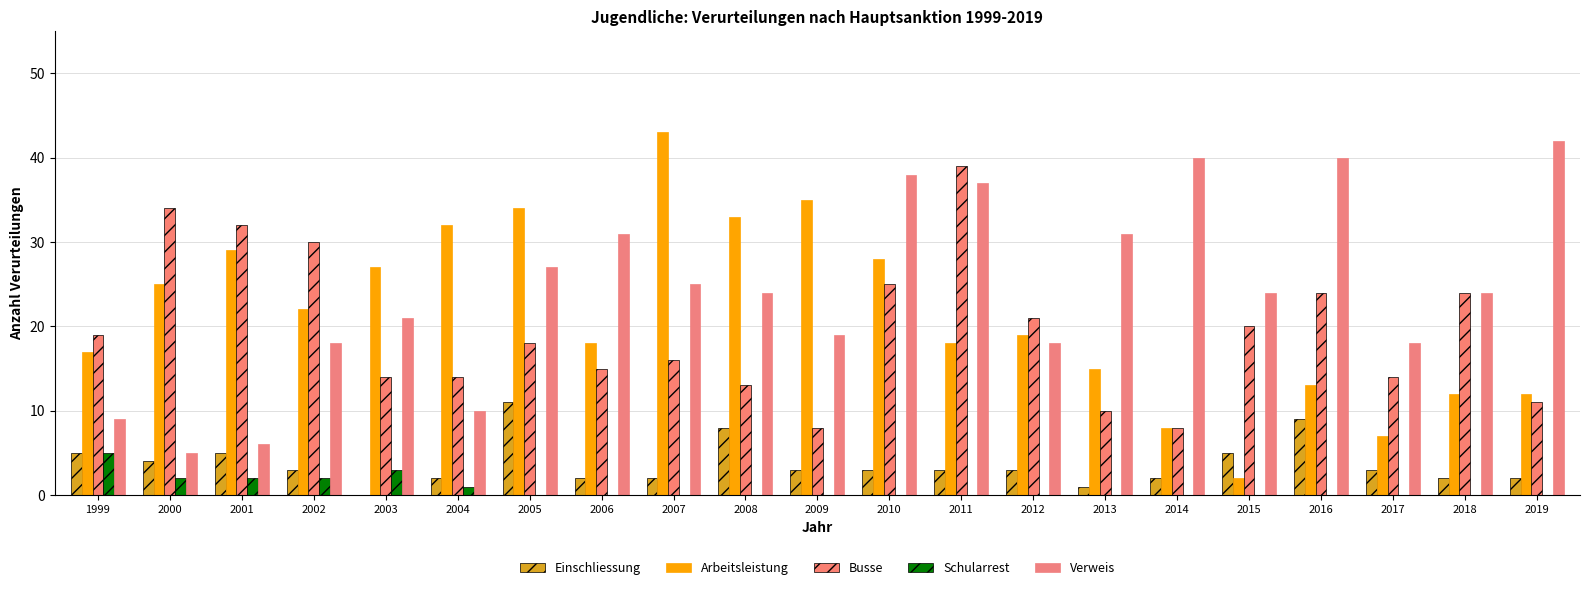

Which has a higher value, 2016 or 2000?

2016